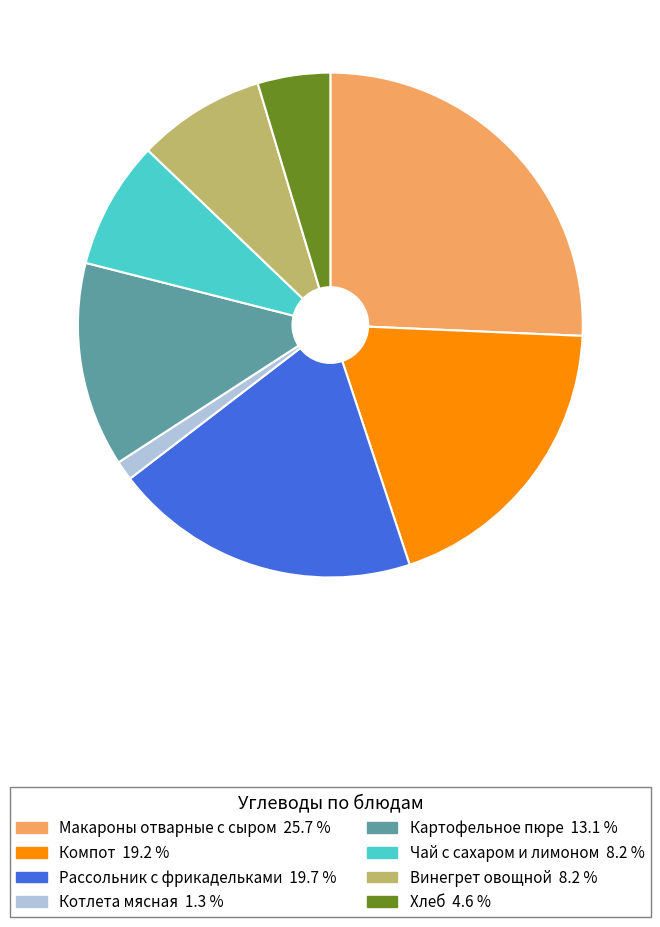

Does any single category account for the majority?

No